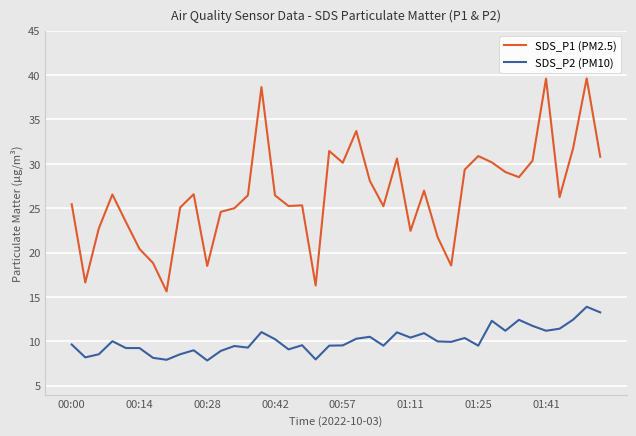

Rank the series by their maximum value, from lowest to highest.

SDS_P2 (PM10), SDS_P1 (PM2.5)